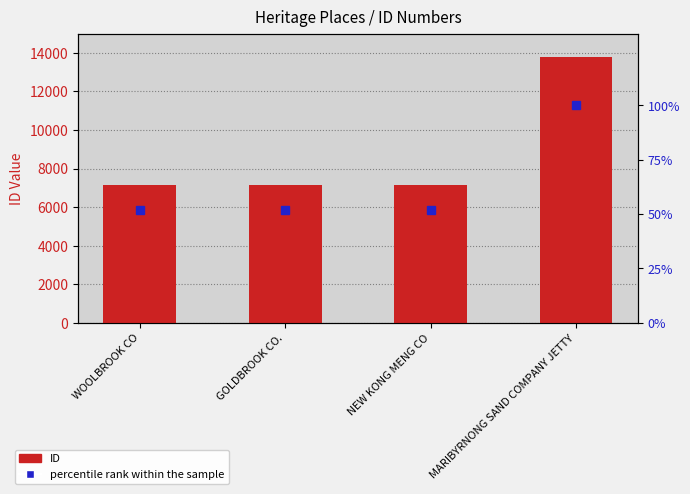

What is the total value across all series at GOLDBROOK CO.?

7202